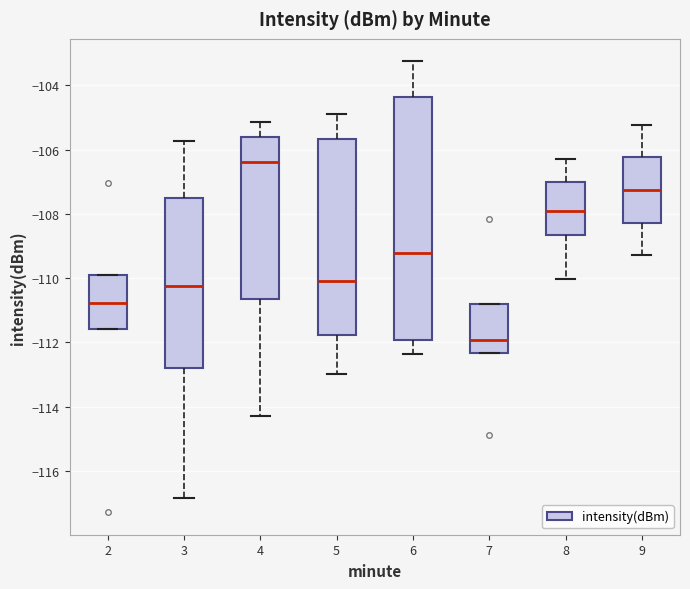

Where does the lower whisker of the box at x = 4 end on the y-axis? The values are not printed on the chart, so give them approximately, as read against the axis.

-114.2